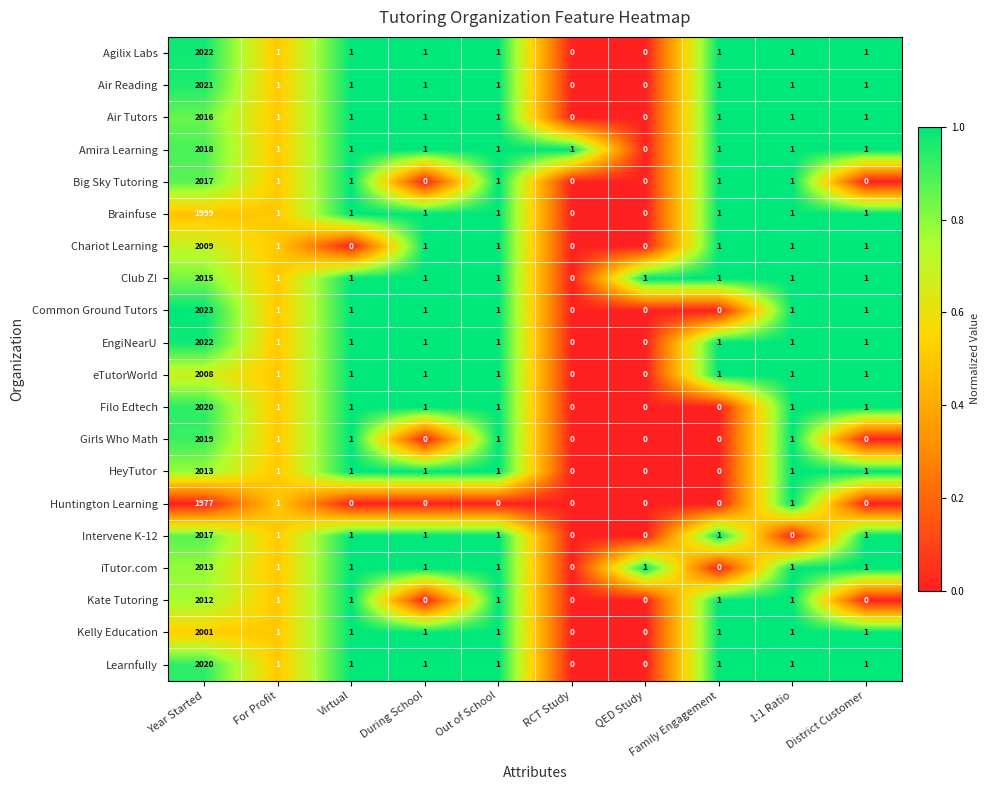

Which series has the widest spread of values?

Common Ground Tutors